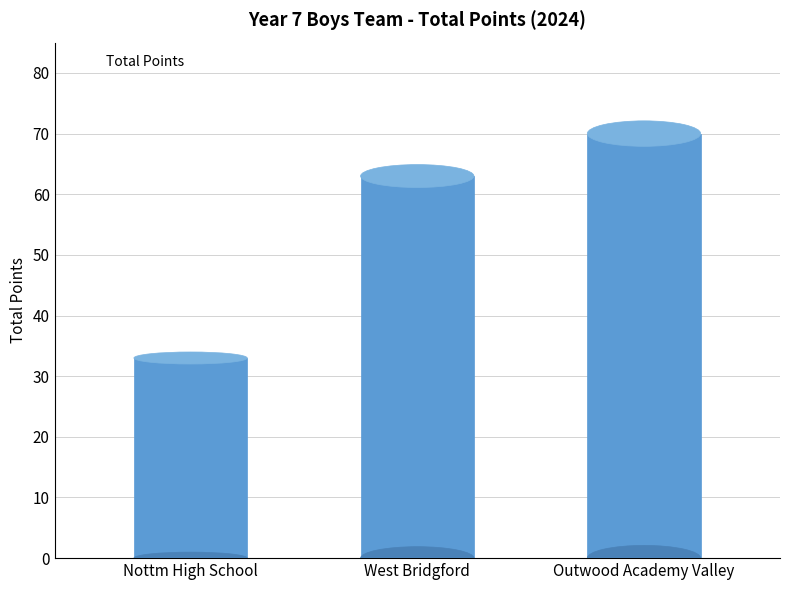

Is it true that the value at West Bridgford is 63?

True